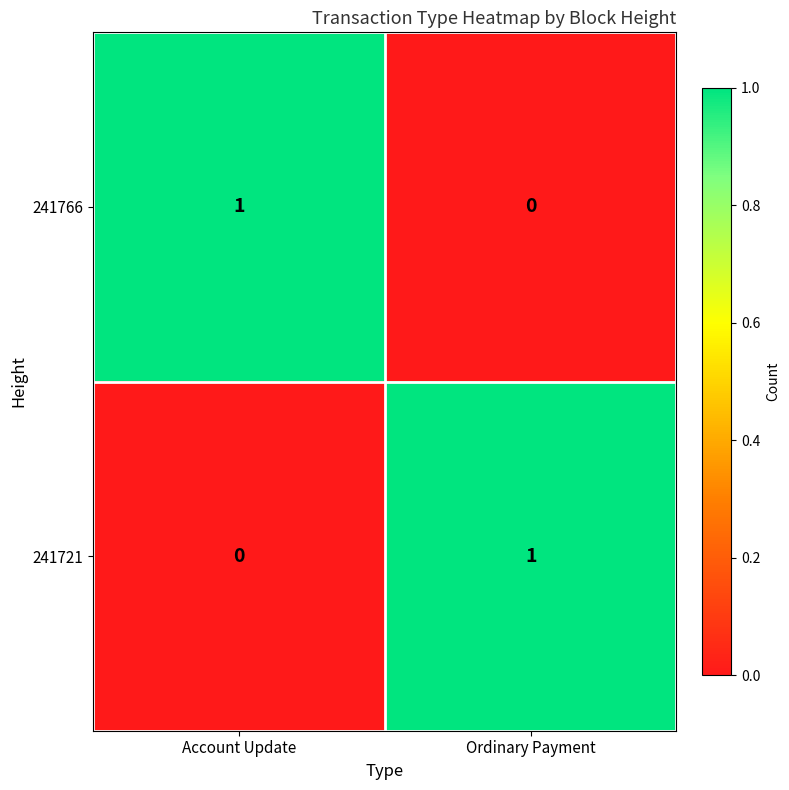

At which label is 241721 closest to 0?

Account Update